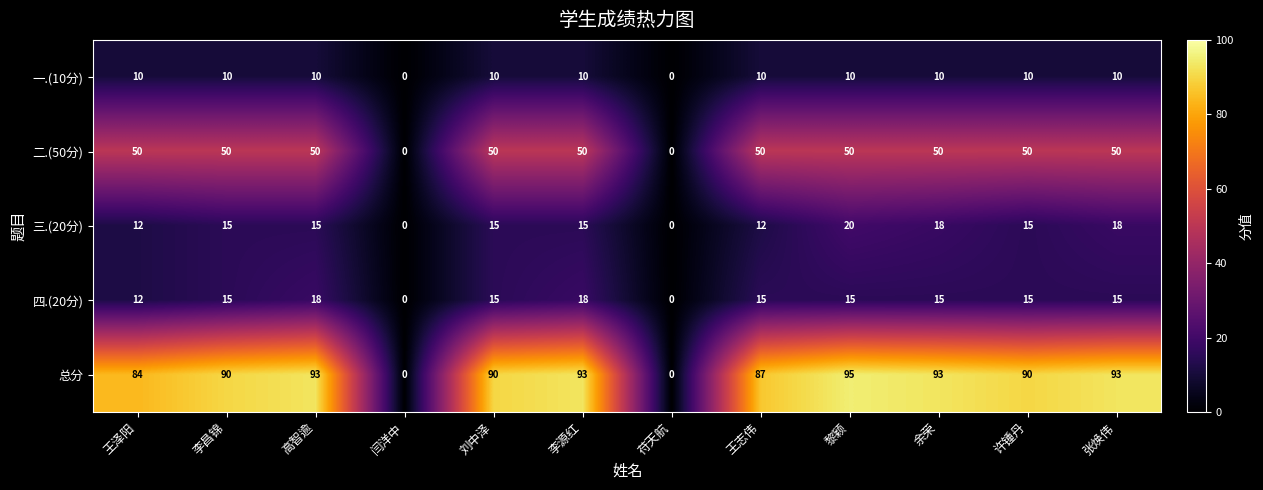

At 余荣, list the series in order from largest to smallest.

总分, 二.(50分), 三.(20分), 四.(20分), 一.(10分)